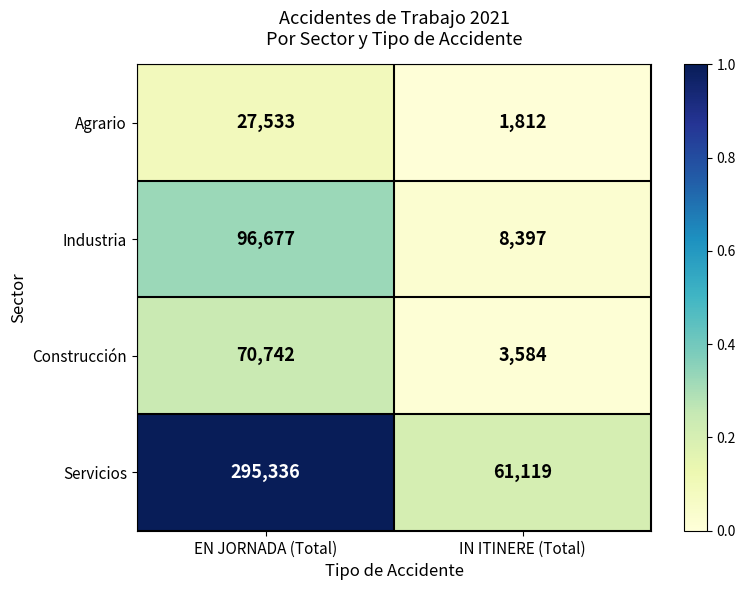

At which label does Servicios reach its minimum?

IN ITINERE (Total)